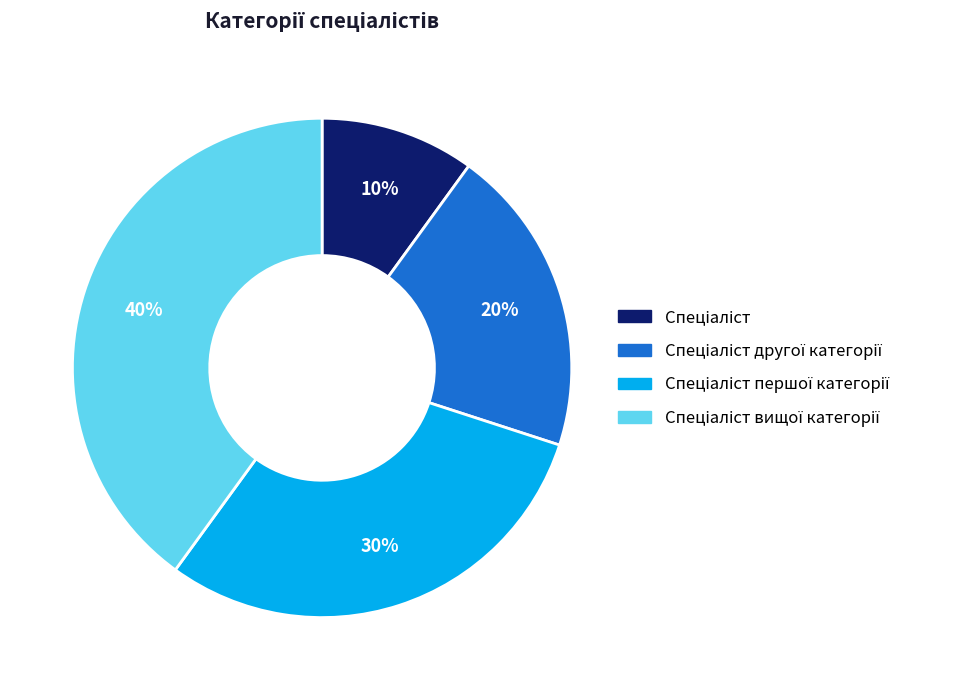

Is there a majority slice in this chart?

No